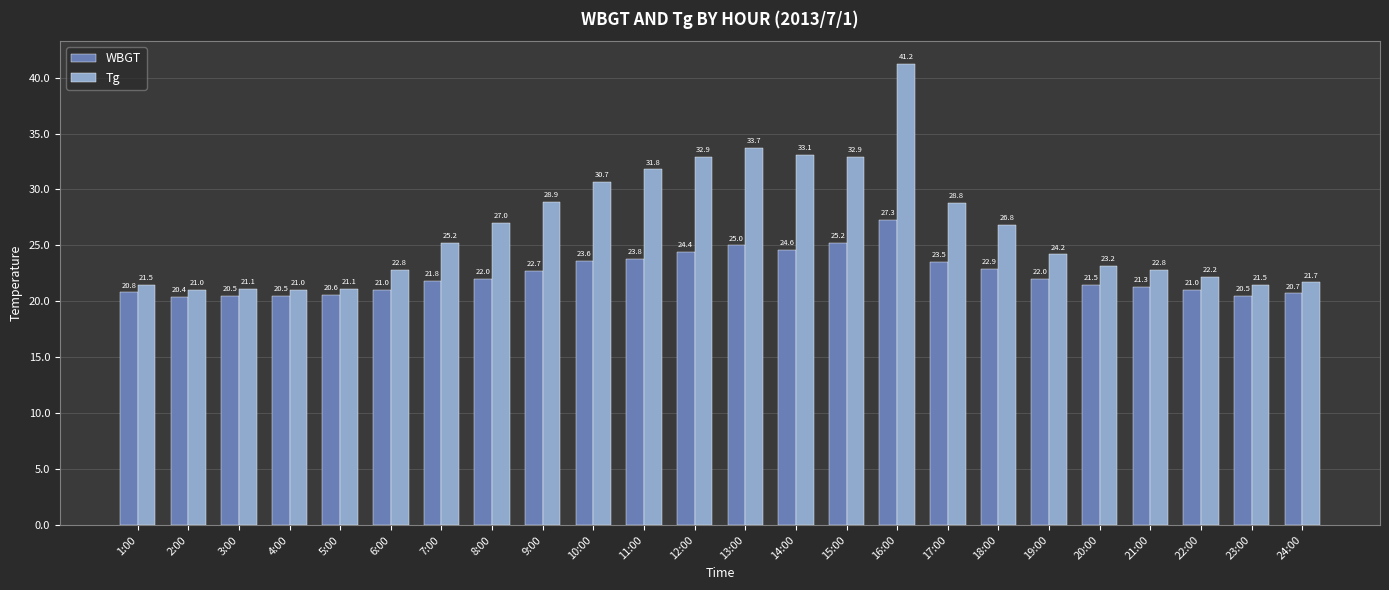

What is the spread (max minus min) of values at 8:00?

5.0